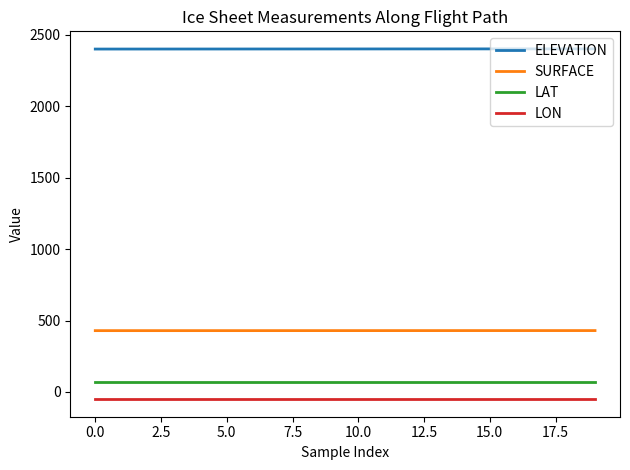

What is the maximum value shown in the chart?

2402.6